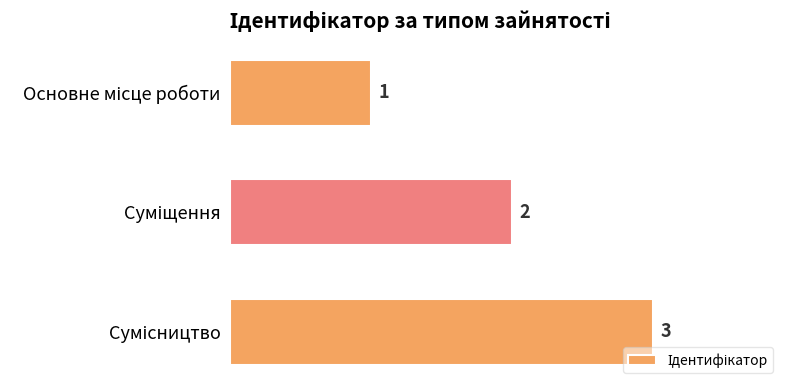

What is the value of the 1st bar from the top?

1